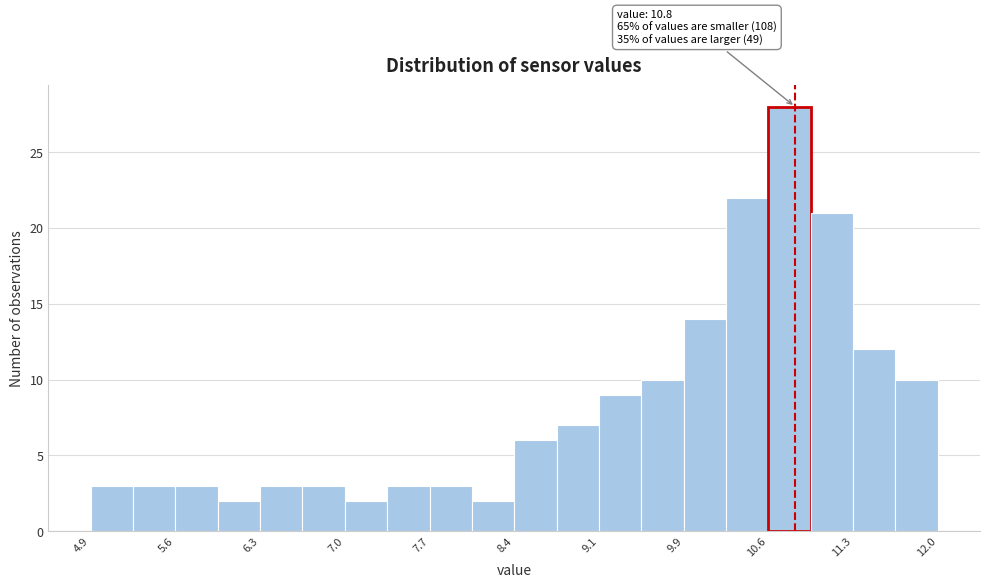

Read against the x-axis, roughly where is the centre of the tallest bar?

10.8